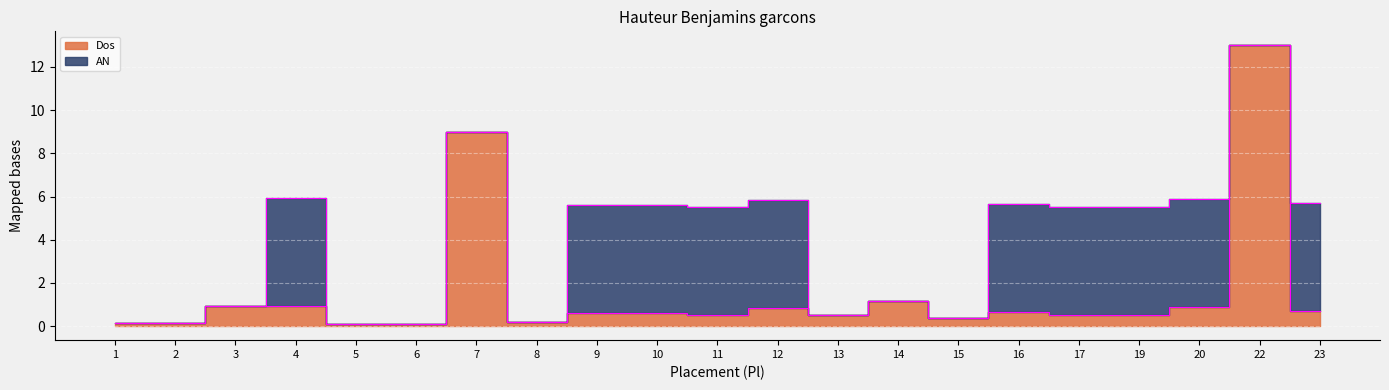

At which category does the chart reach its minimum across all series?

5